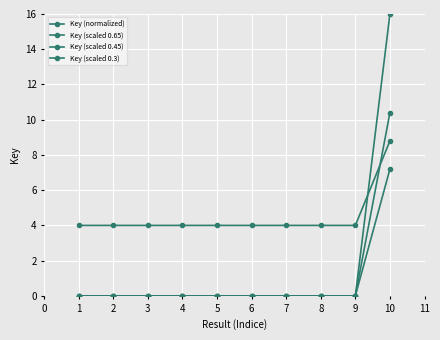

True or false: Key (normalized) has a value of 0.0 at 6.

False